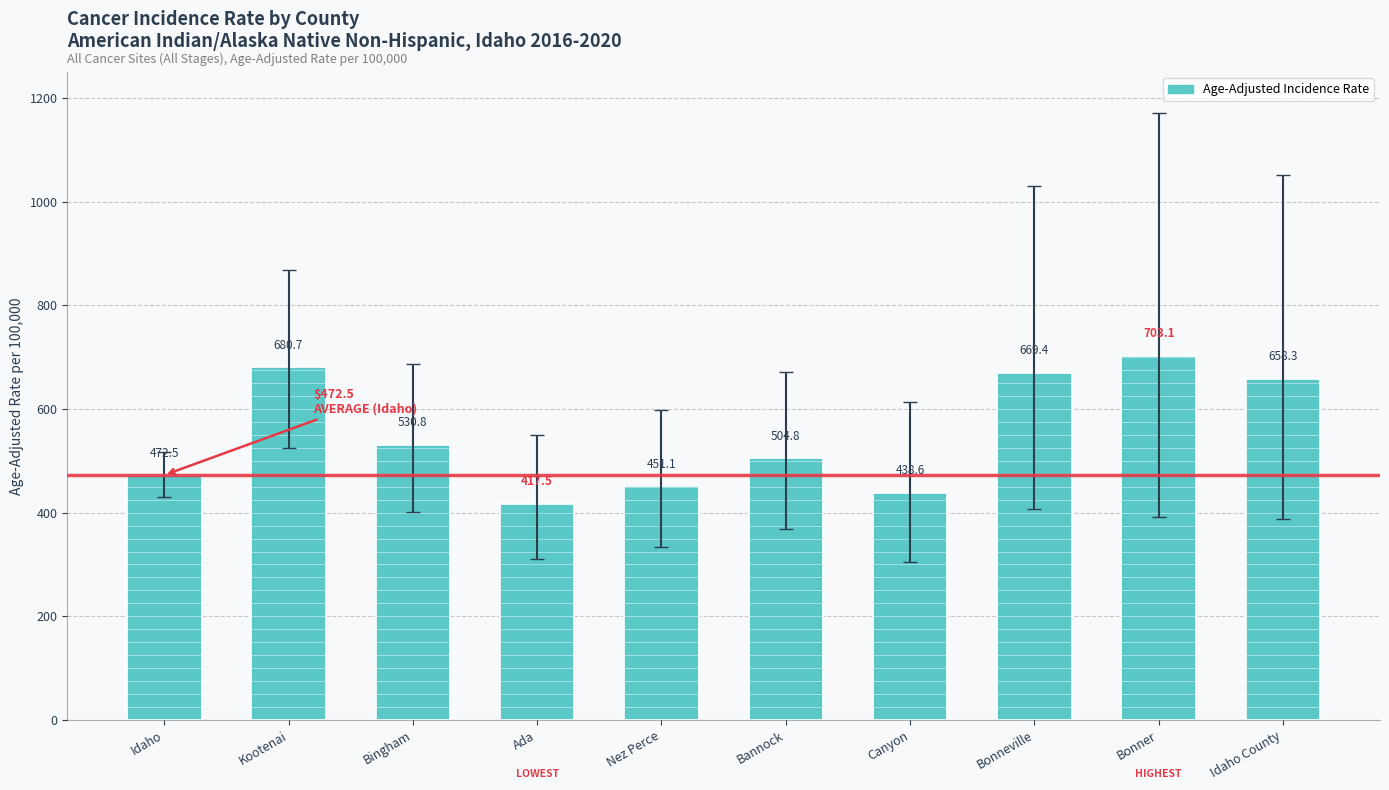

What position from the left is Bingham?

3